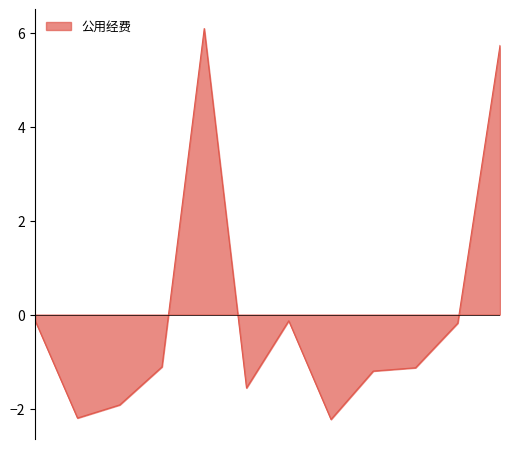

Reading left to right, list all the values displayed in this chart.

-0.1	-2.2	-1.9	-1.1	6.1	-1.6	-0.1	-2.2	-1.2	-1.1	-0.2	5.7